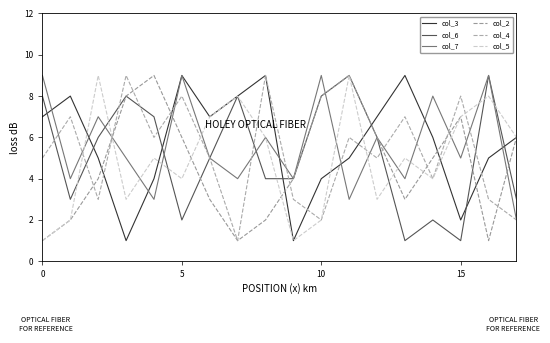

What is the label of the 11th point from the left?

10